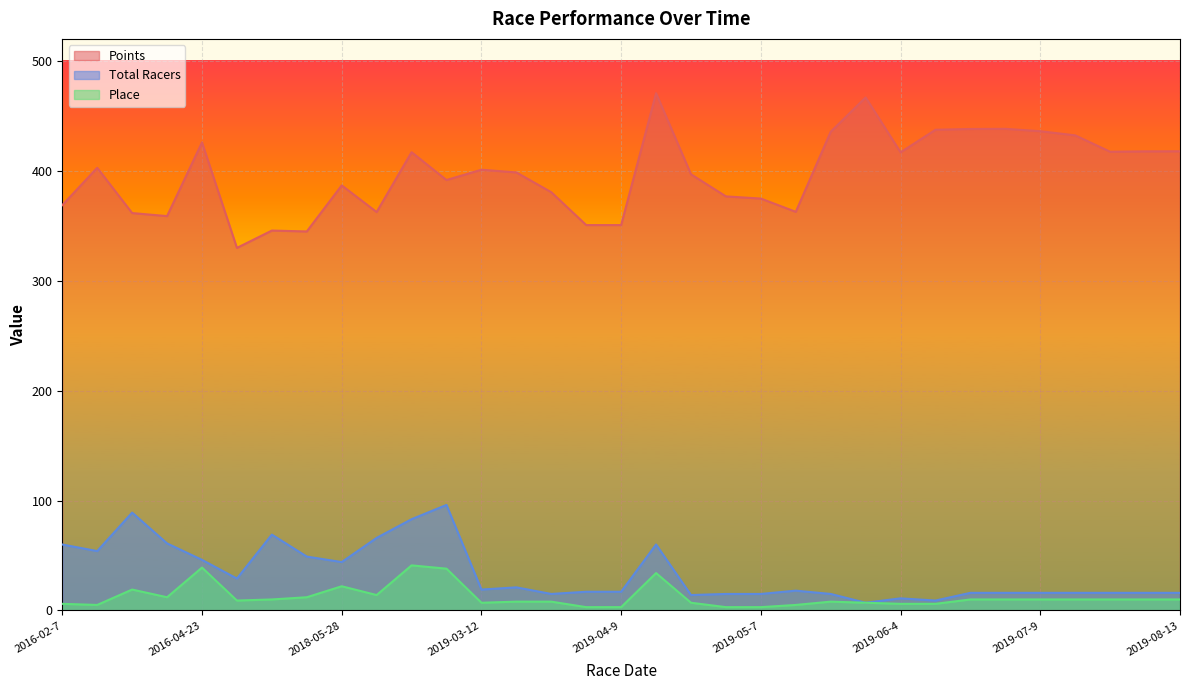

True or false: Points and Total Racers intersect in this chart.

False